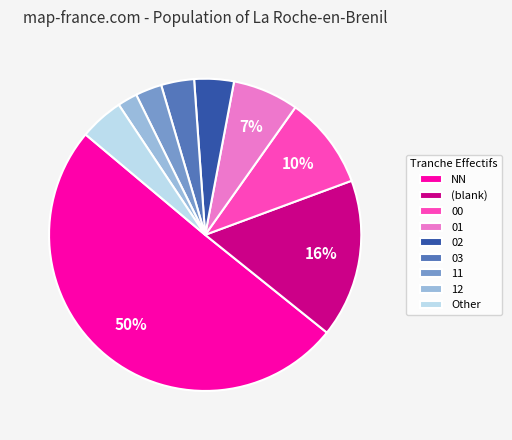

Is it true that 11 is 3% of the pie?

True